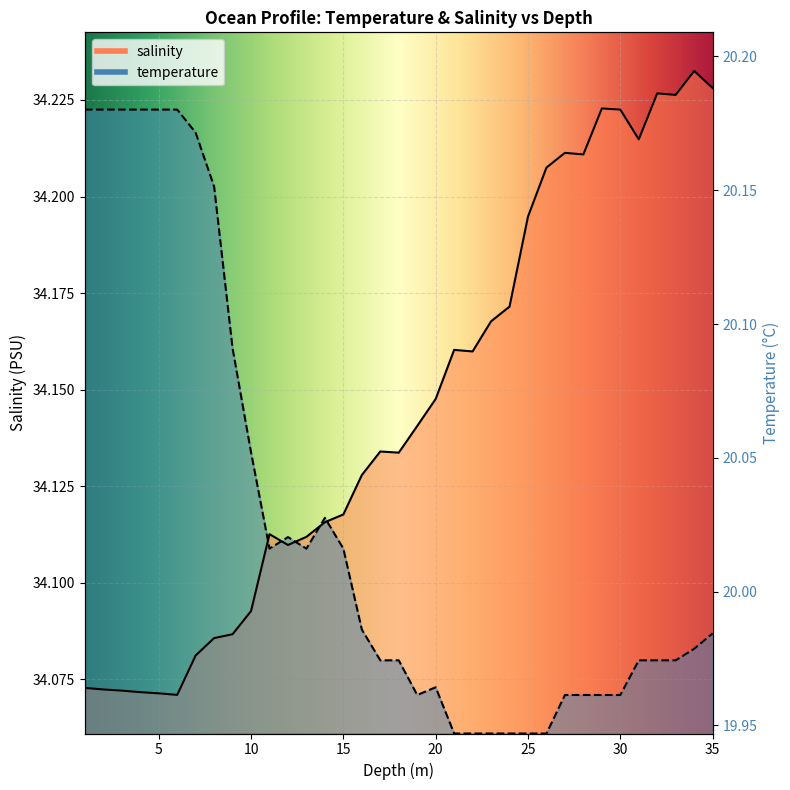

How many salinity values are between 34 and 35?

35